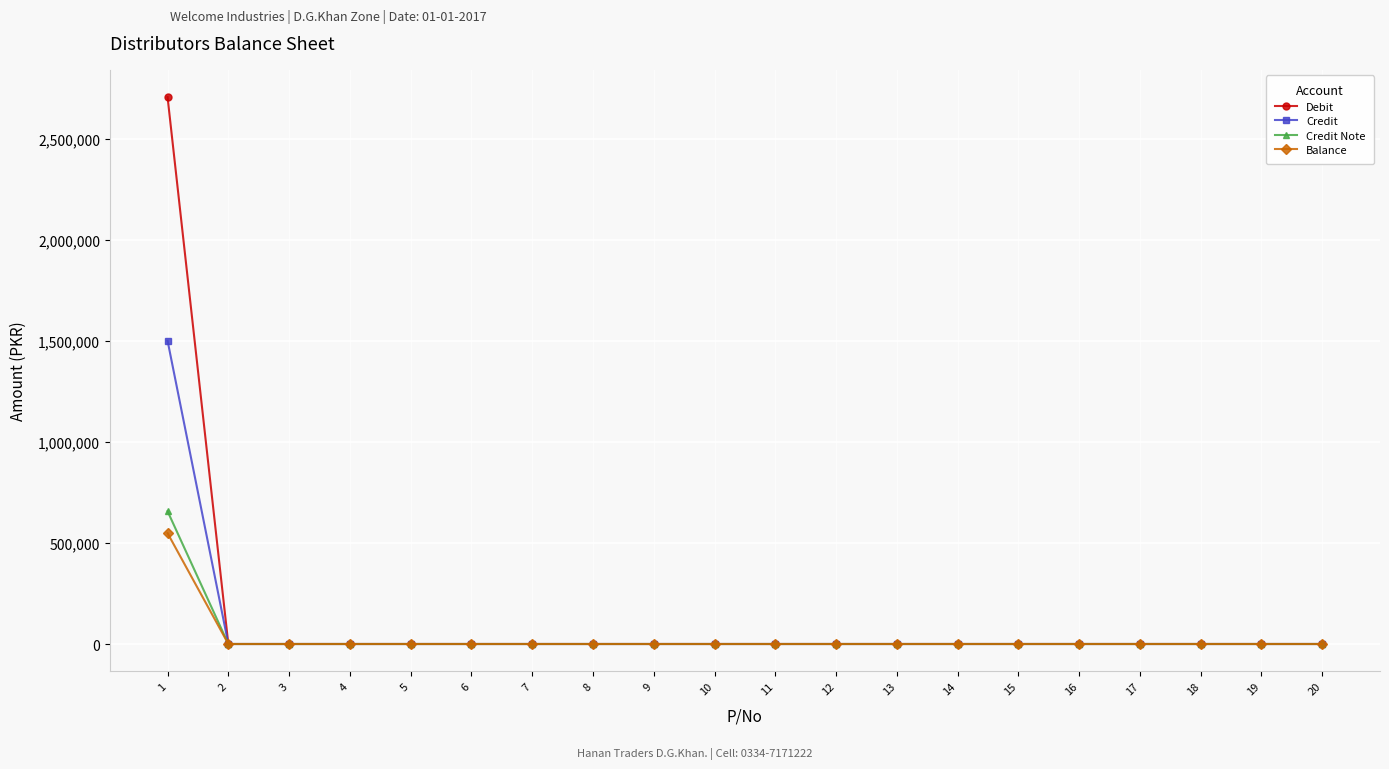

At how many categories does at least one series exceed 532026?

1